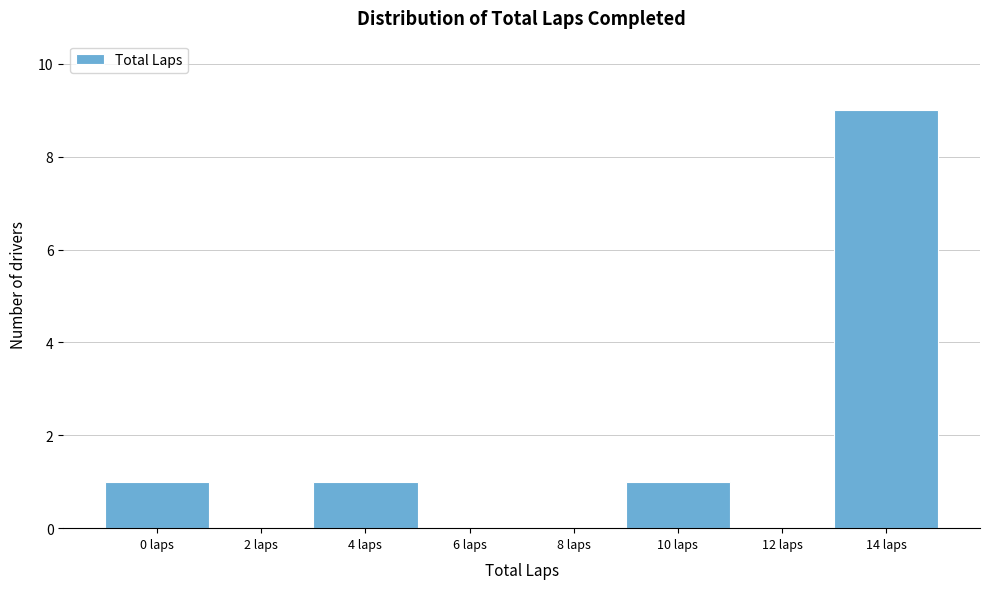

Reading right to left, list all the values displayed in this chart.

14 laps=9	12 laps=0	10 laps=1	8 laps=0	6 laps=0	4 laps=1	2 laps=0	0 laps=1